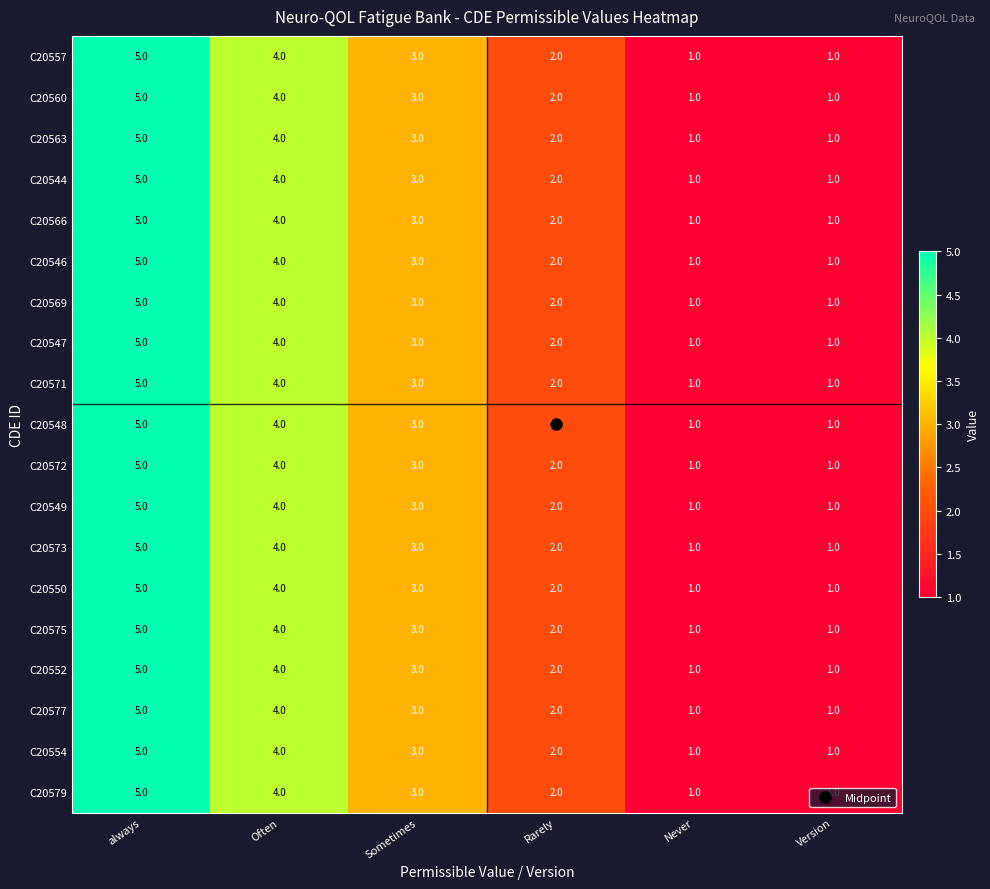

What is the difference between the maximum and minimum values in the C20571 series?

4